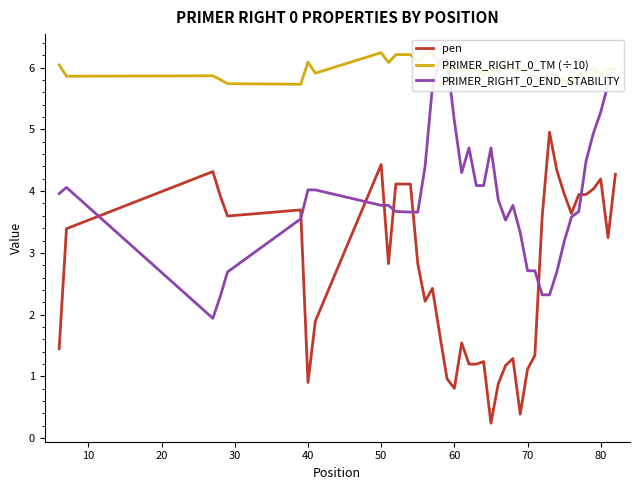

Count the number of categories in the chart.

40